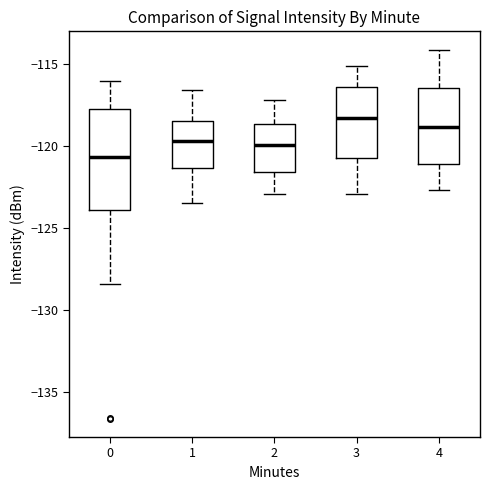

Where does the lower whisker of the box at x = 1 end on the y-axis? The values are not printed on the chart, so give them approximately, as read against the axis.

-123.5